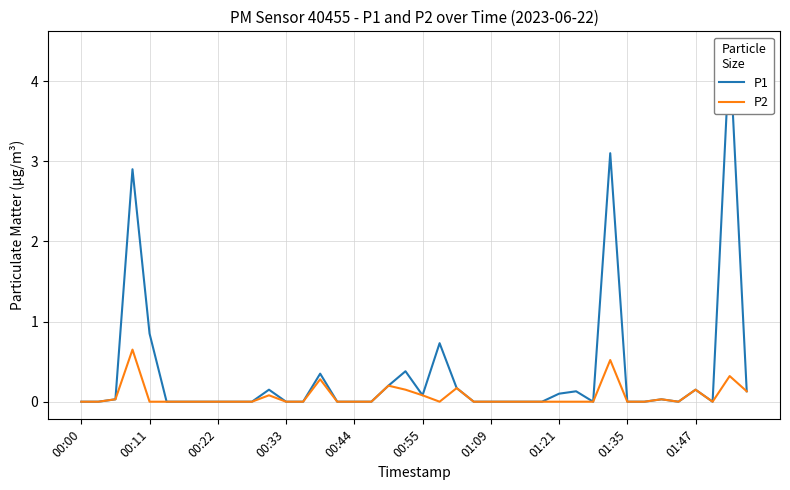

What is the highest value of the P1 series?

4.4